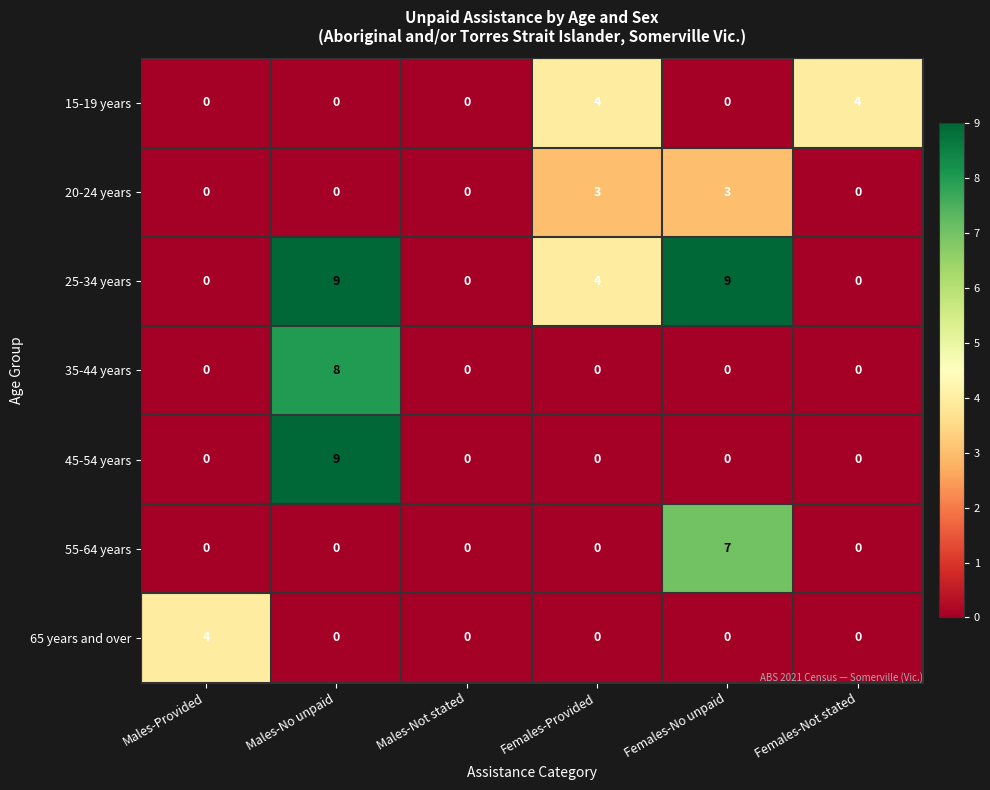

At which label does 25-34 years first exceed 4?

Males-No unpaid